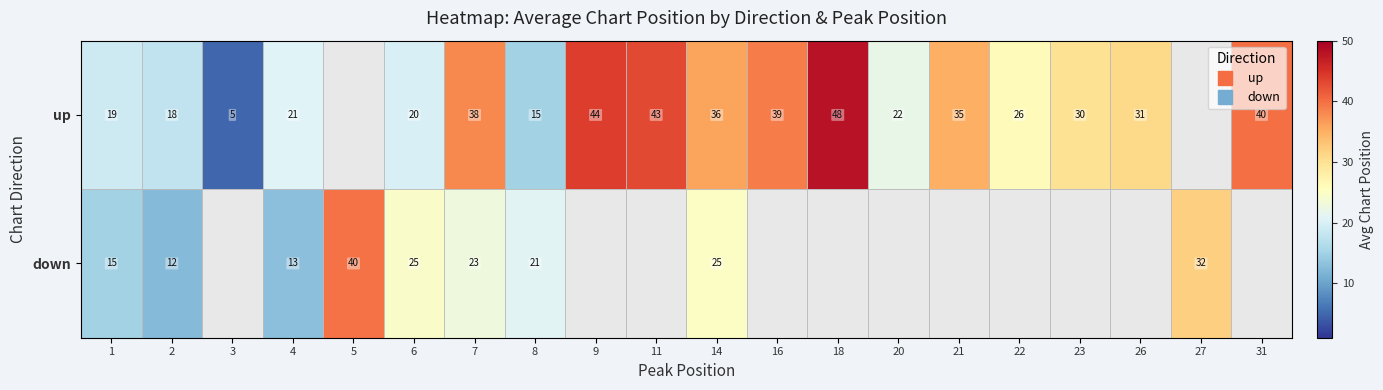

Between 4 and 6, which series saw the biggest shift?

down